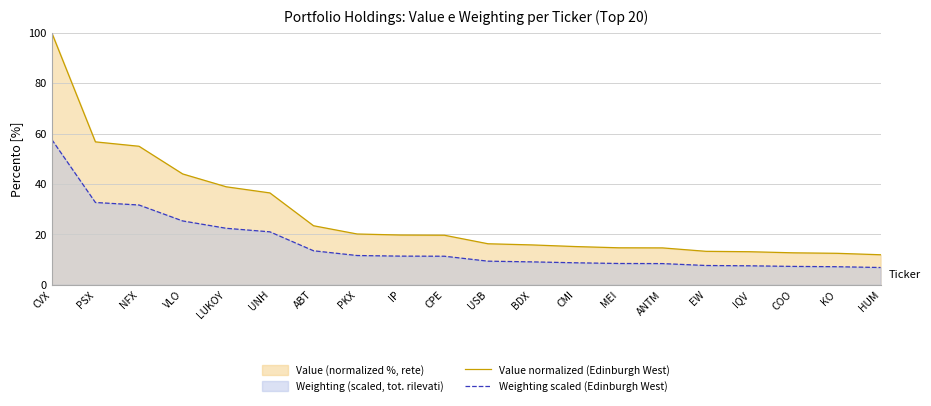

How many data points does each series have?

20